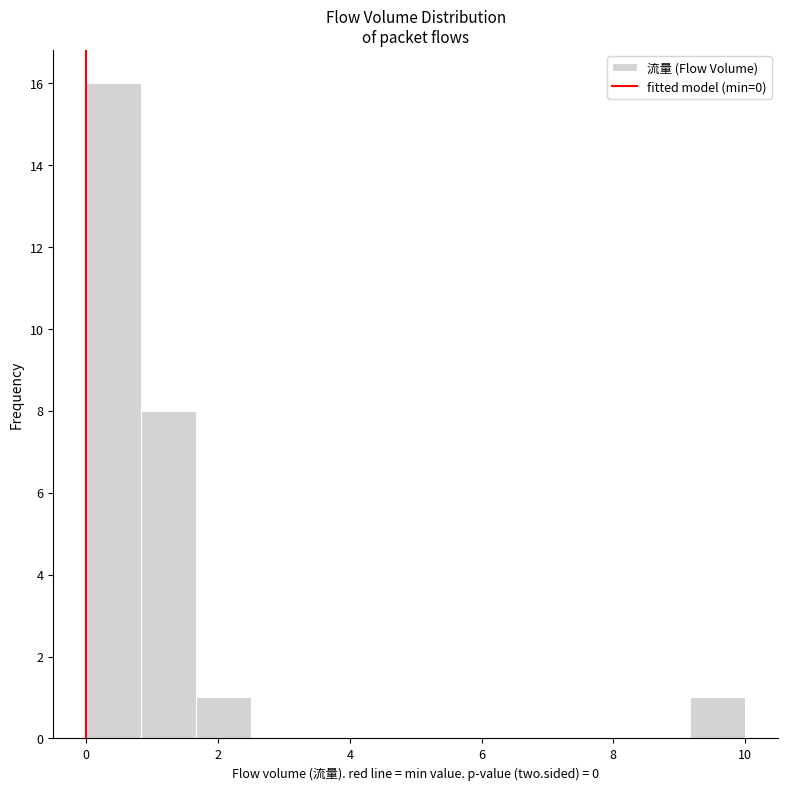

Reading left to right, list every bar in this chart as the range it spans on the x-axis followed by its height. Neither the bar edges nor the heights are printed on the chart, so give them approximately, as read against the axes.

0.0 to 0.8: 16
0.8 to 1.6: 8
1.6 to 2.6: 1
2.6 to 3.4: 0
3.4 to 4.2: 0
4.2 to 5.0: 0
5.0 to 5.8: 0
5.8 to 6.6: 0
6.6 to 7.6: 0
7.6 to 8.4: 0
8.4 to 9.2: 0
9.2 to 10.0: 1